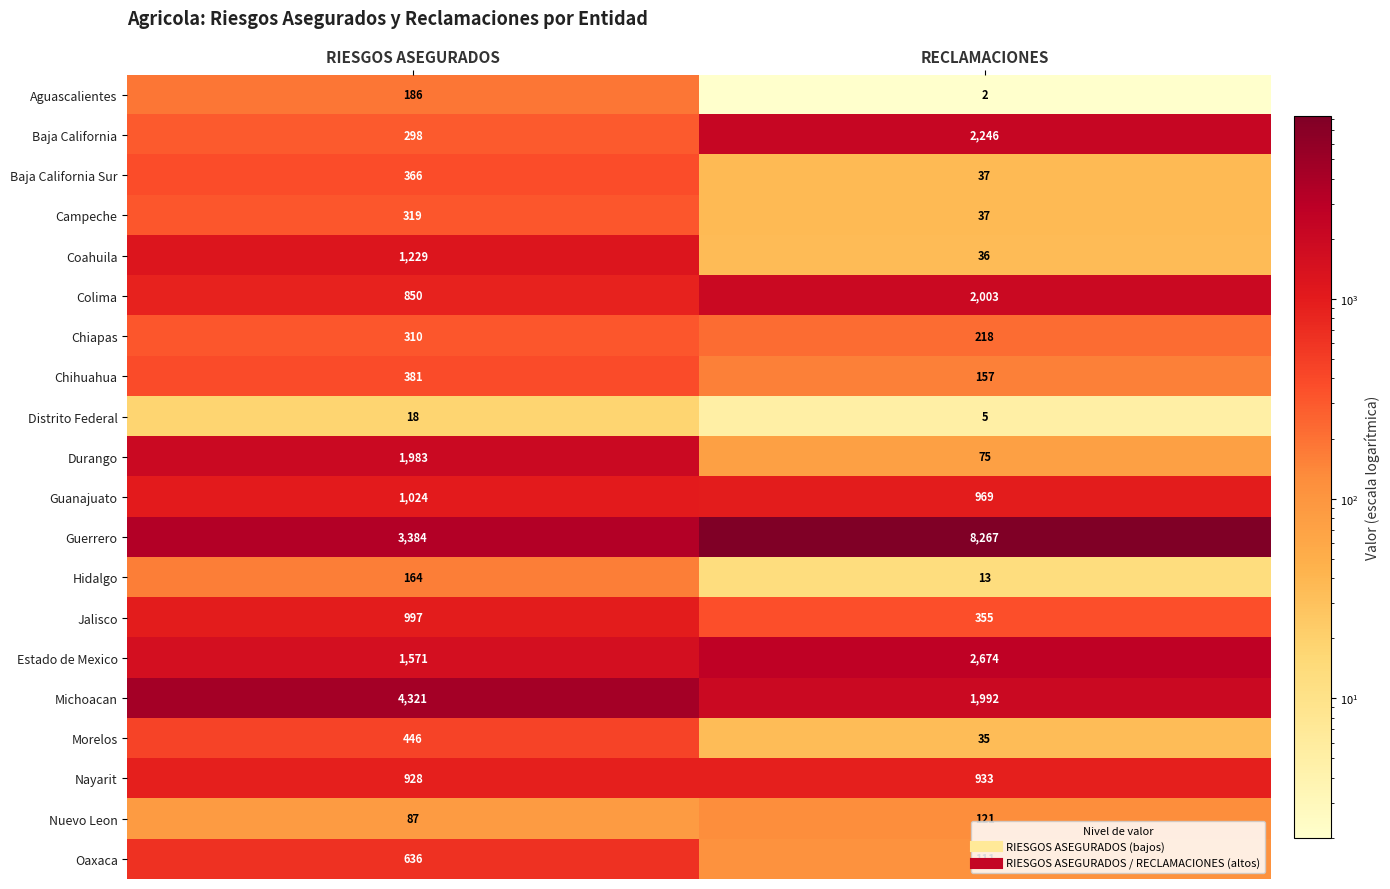

Between RIESGOS ASEGURADOS and RECLAMACIONES, which series saw the biggest shift?

Guerrero